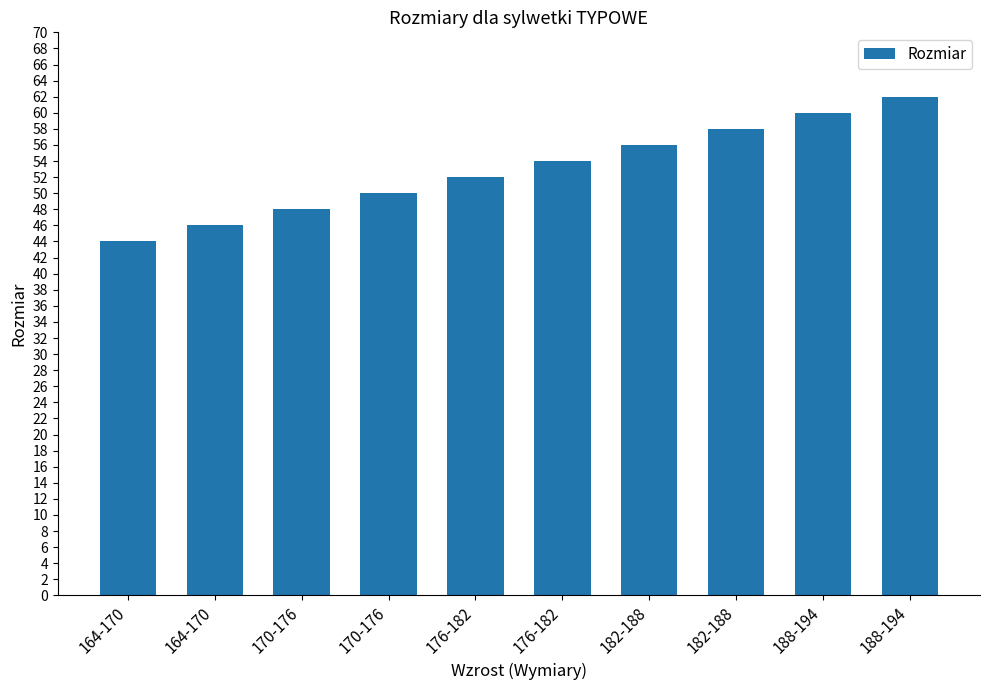

Does the chart contain stacked bars?

No